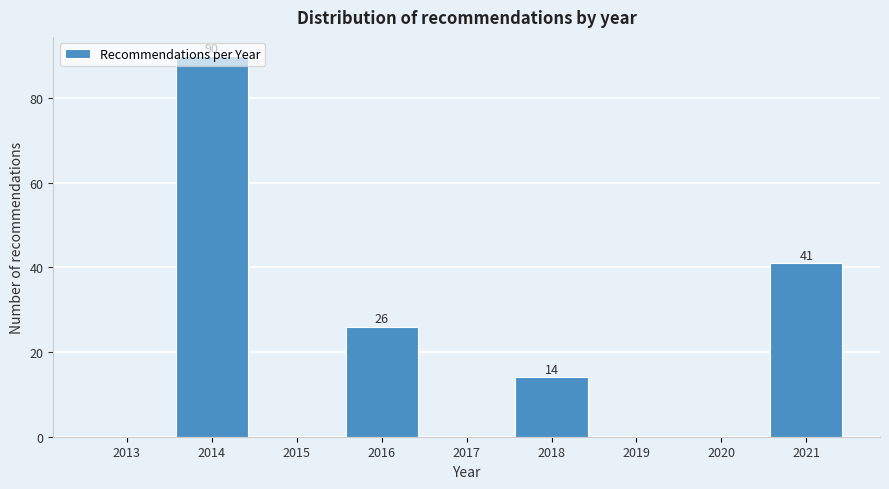

Where is the data nearest to the value 45?

2021